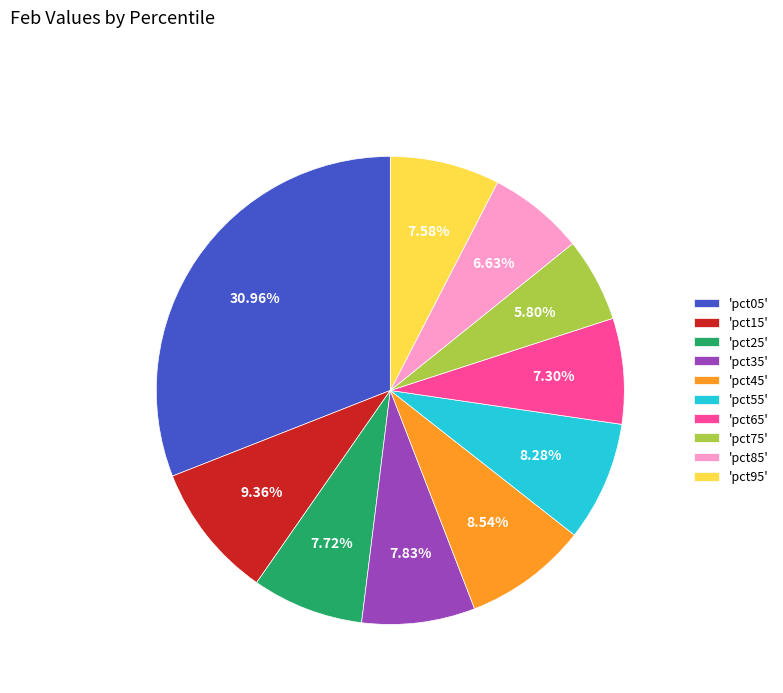

Which slice is the smallest?

'pct75'